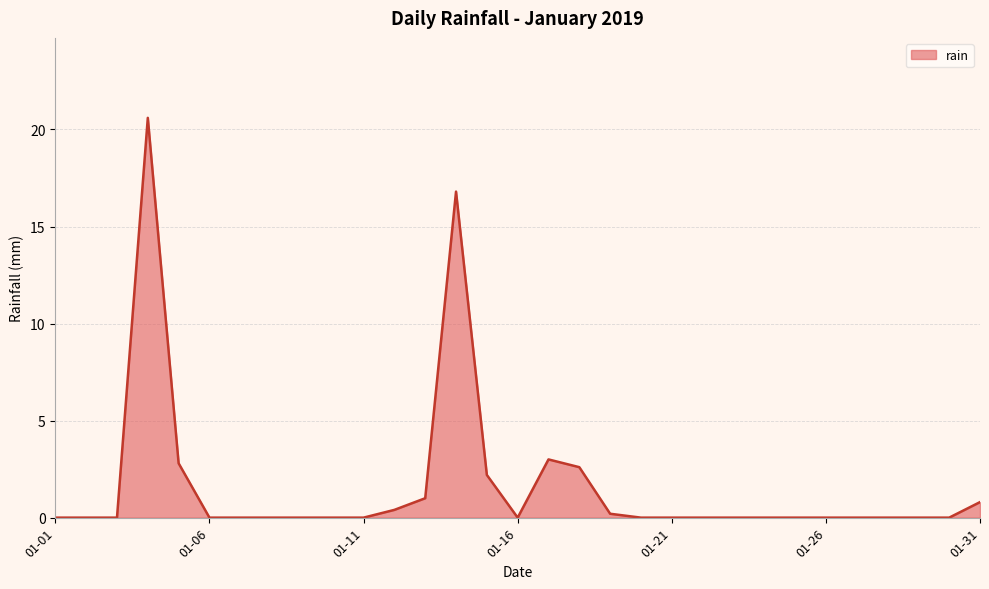

What is the difference between the maximum and minimum values?

20.6